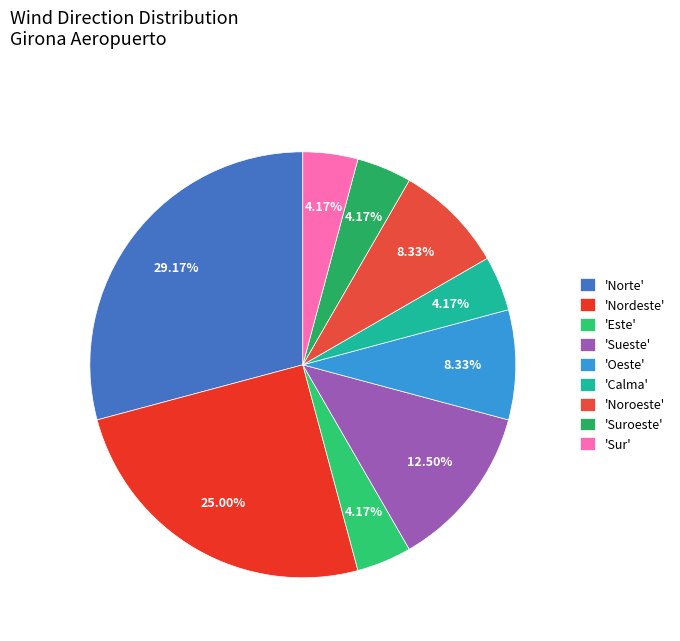

Count the number of slices in the pie.

9